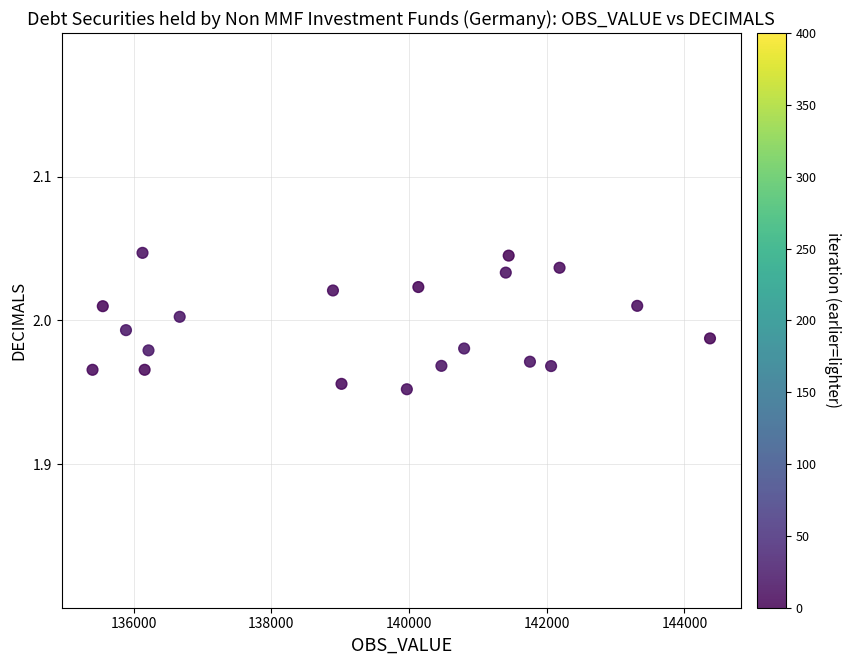

What is the range of X values (max minus min)?

8968.0